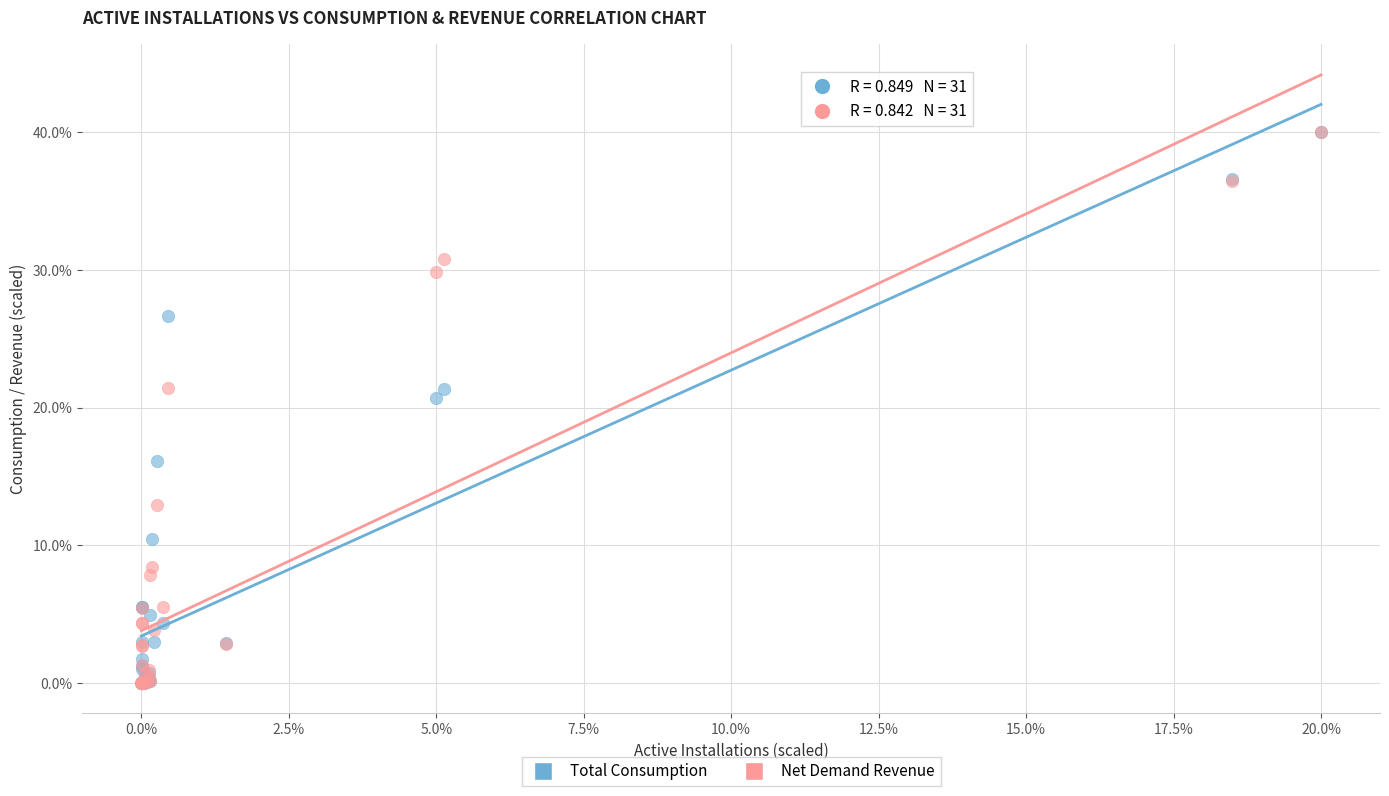

What are all the series names shown in the legend?

Total Consumption, Net Demand Revenue